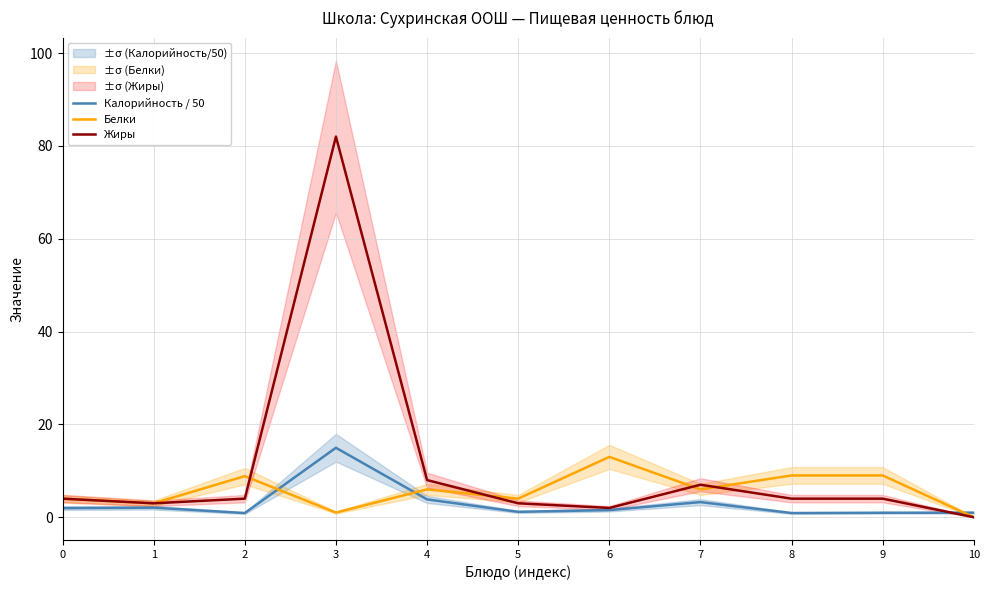

What is the sum of all Белки values?

63.9